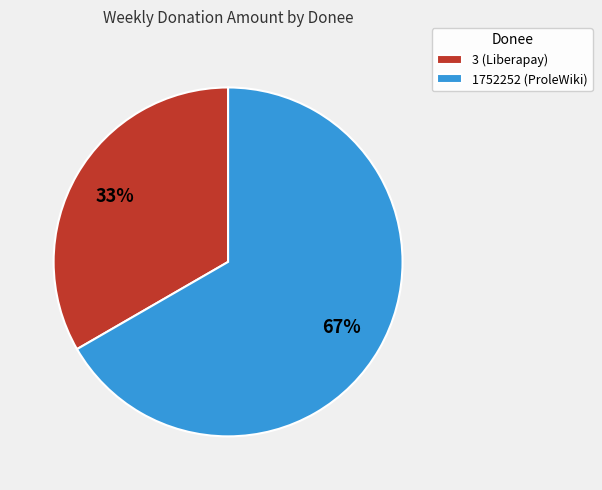

Combined, do 1752252 (ProleWiki) and 3 (Liberapay) account for over 50%?

Yes